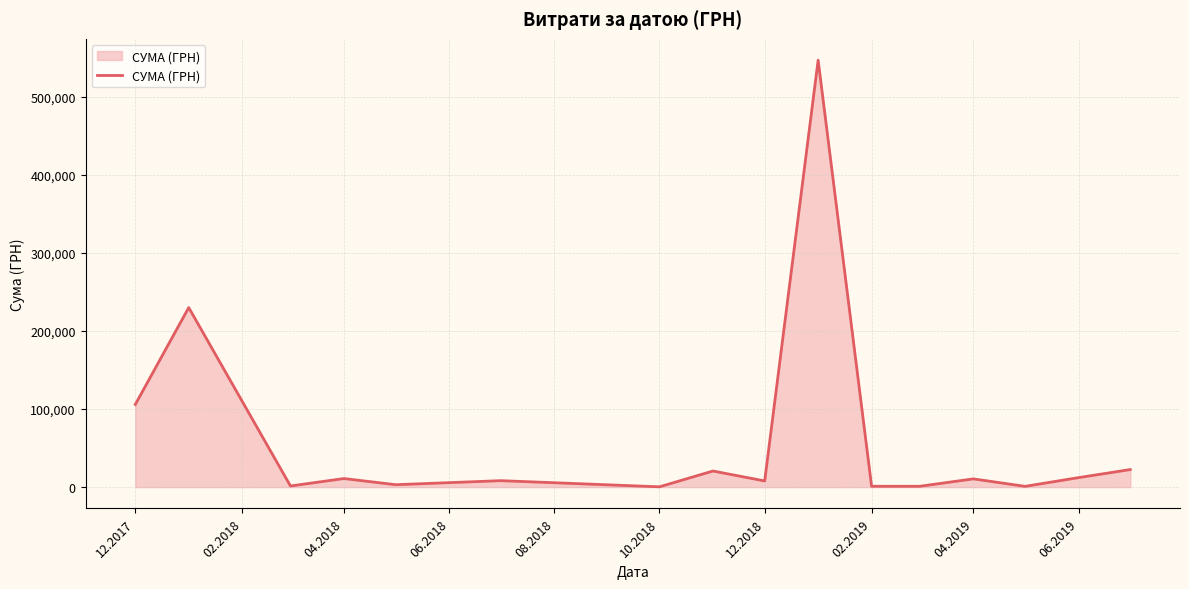

What is the greatest value displayed?

546929.7